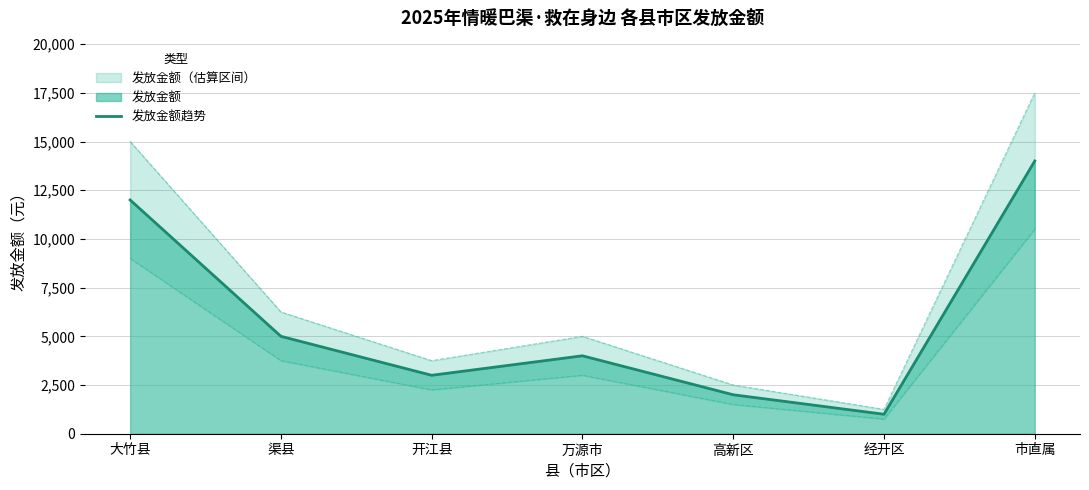

List the labels in order of value, largest first.

市直属, 大竹县, 渠县, 万源市, 开江县, 高新区, 经开区